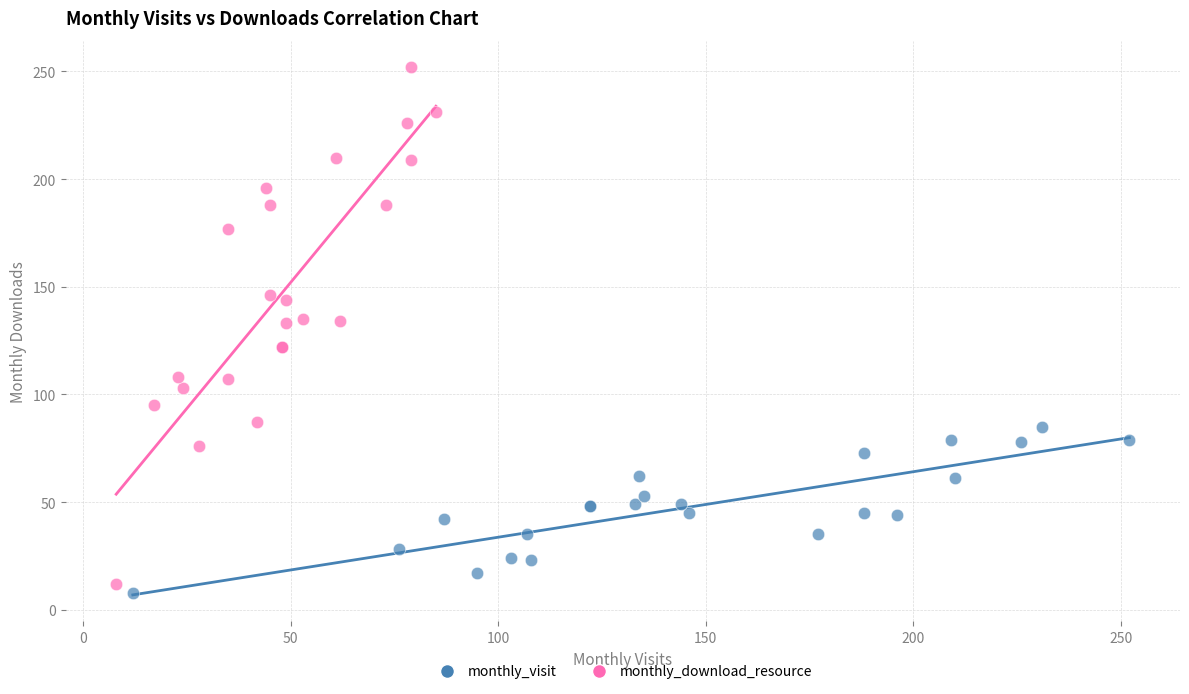

Which series has the widest spread of Y values?

monthly_download_resource